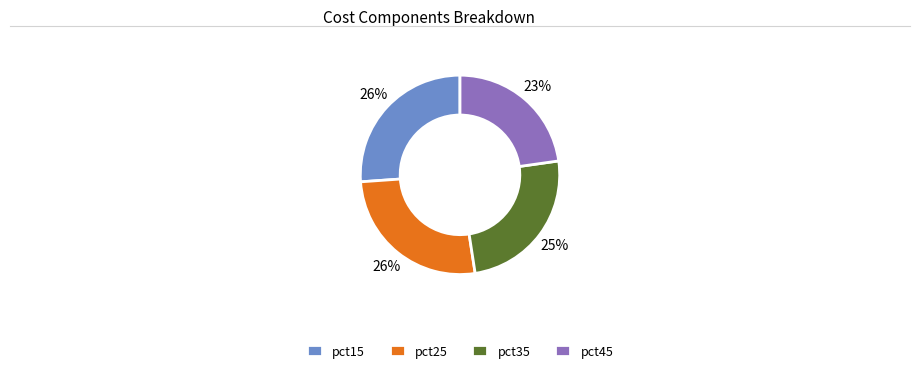

Does any single category account for the majority?

No